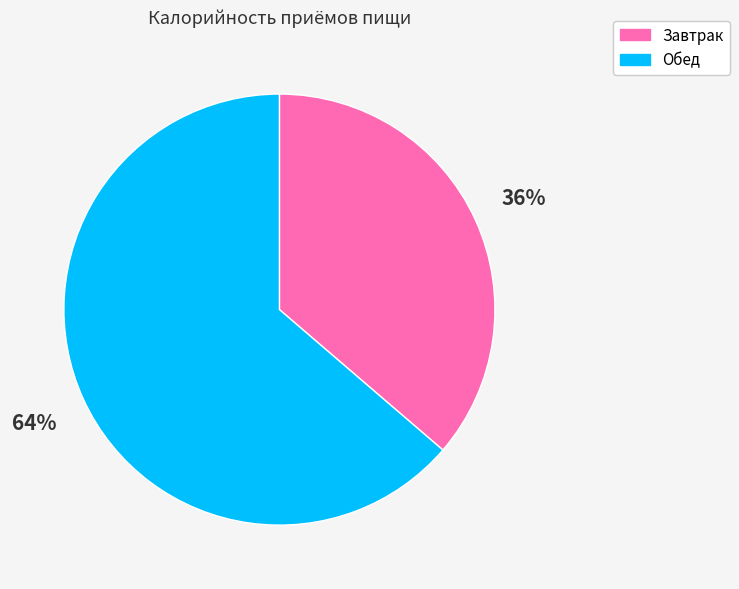

What is the ratio of the value at Обед to the value at Завтрак?

1.8